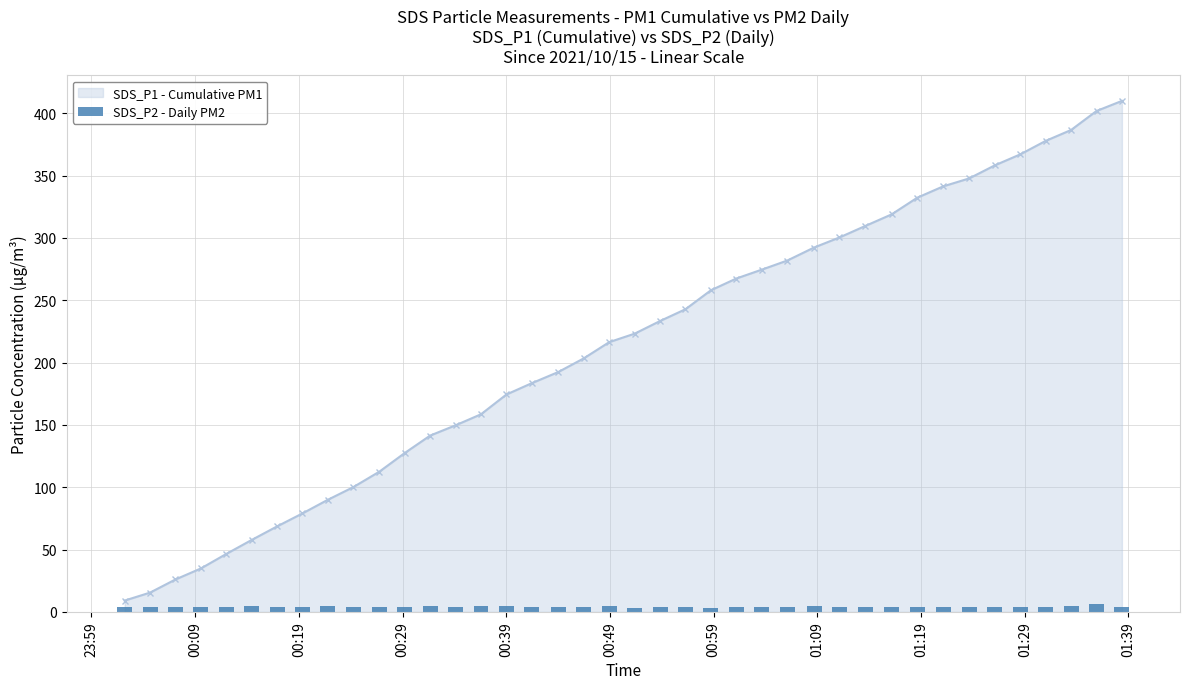

What is the value of the SDS_P1 - Cumulative PM1 point at the 9th from the left?

89.9